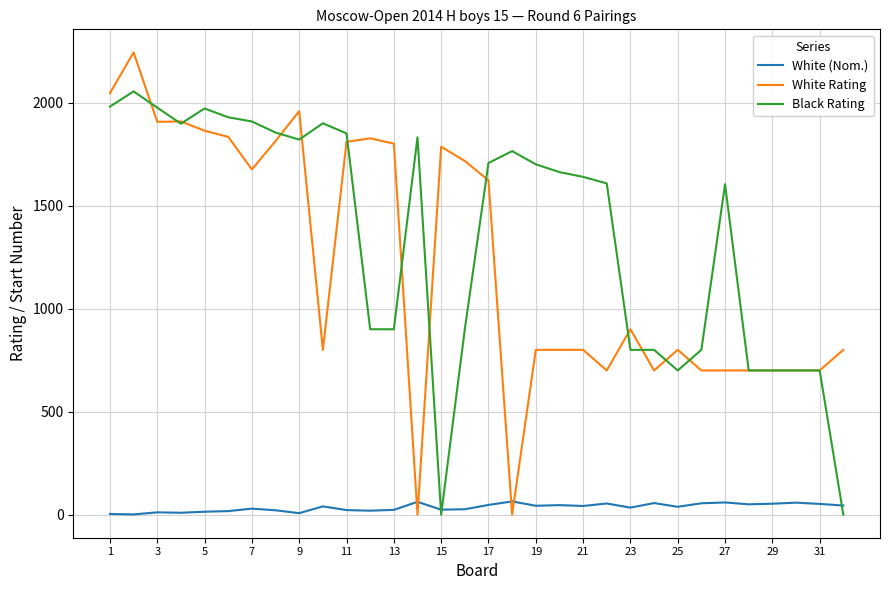

Which series has the largest total across all categories?

Black Rating